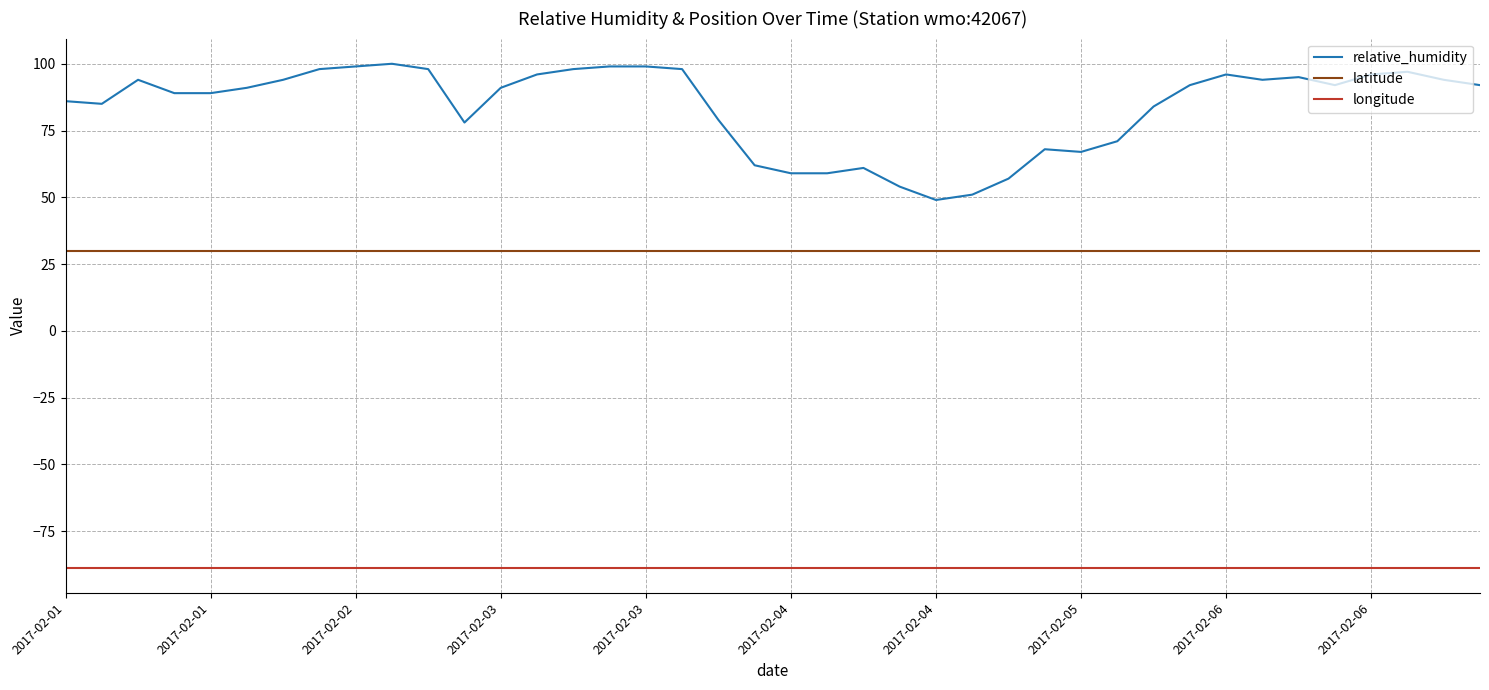

List the series in order of their overall mean, highest first.

relative_humidity, latitude, longitude